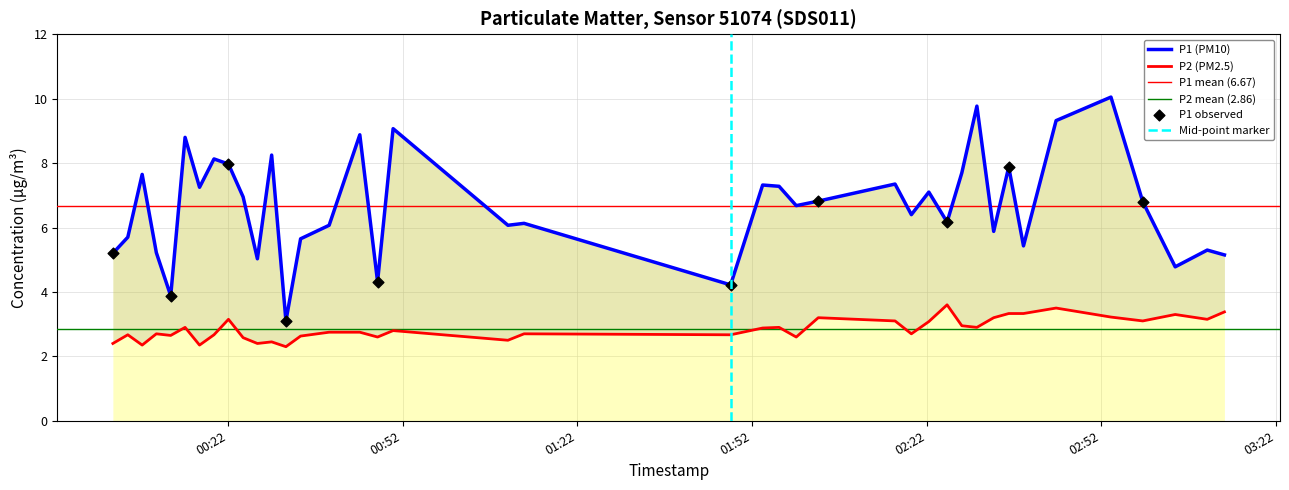

Which series has the largest total across all categories?

P1